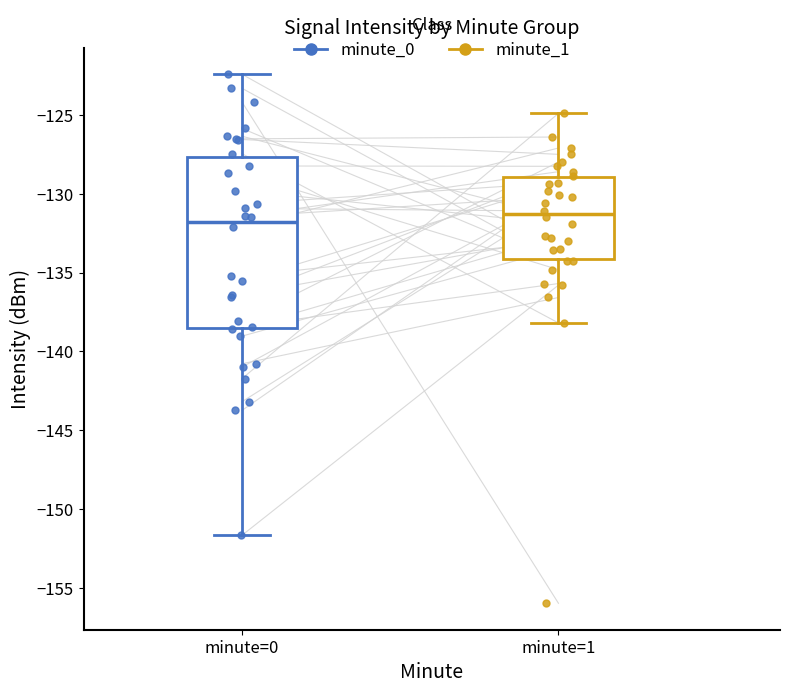

Which box is the tallest, from its lower edge to its upper edge?

minute=0